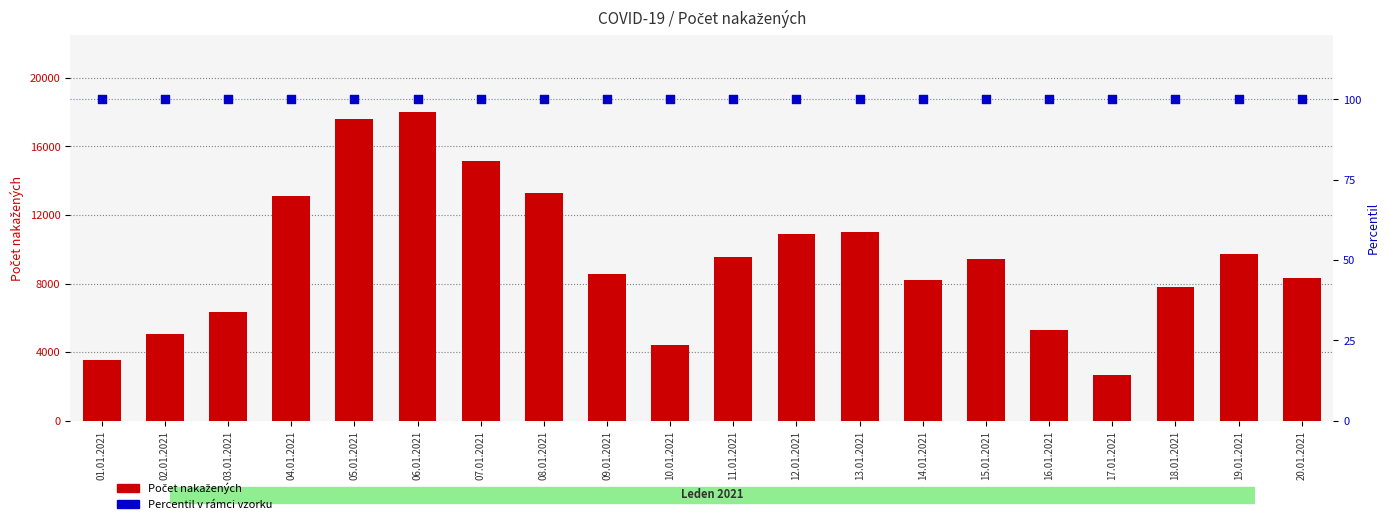

Which series has the widest spread of Y values?

Počet nakažených